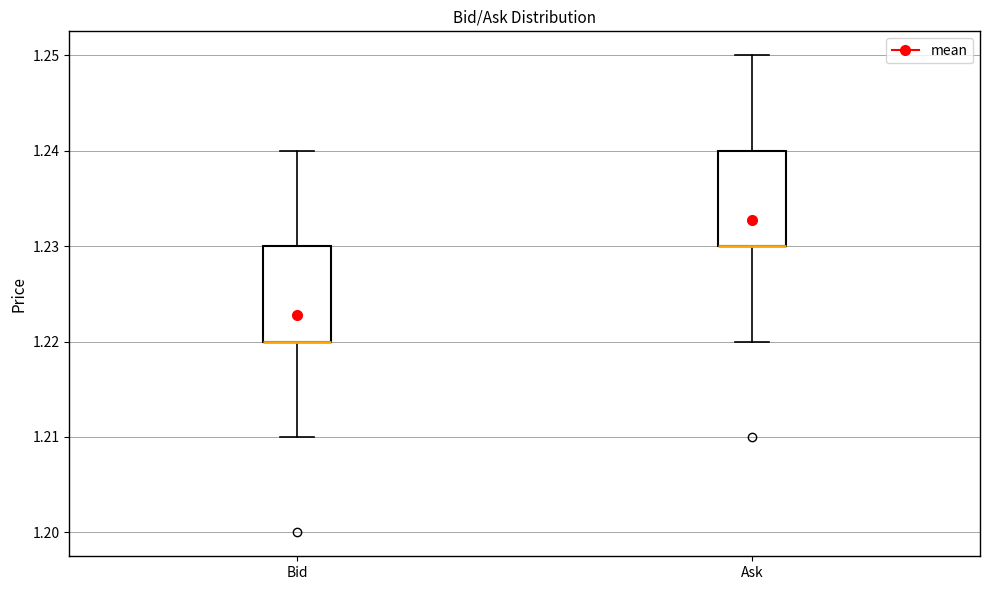

Reading left to right, read every box against the y-axis: the position of its median line, the range the box covers, and the ends of its whiskers. The values are not printed on the chart, so give them approximately, as read against the axis.

Bid: median 1.22 (drawn on the box's lower edge), box 1.22 to 1.23, whiskers 1.21 to 1.24
Ask: median 1.23 (drawn on the box's lower edge), box 1.23 to 1.24, whiskers 1.22 to 1.25